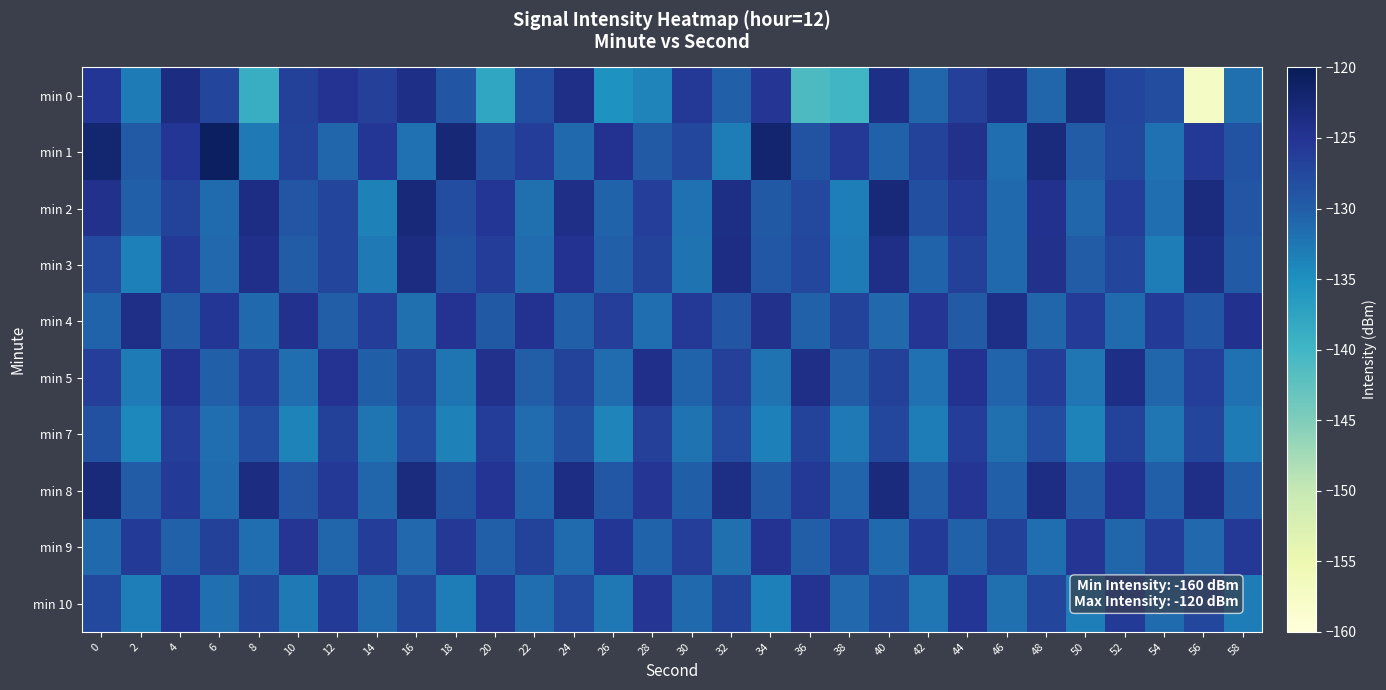

At which category is the sum across all series the highest?

4